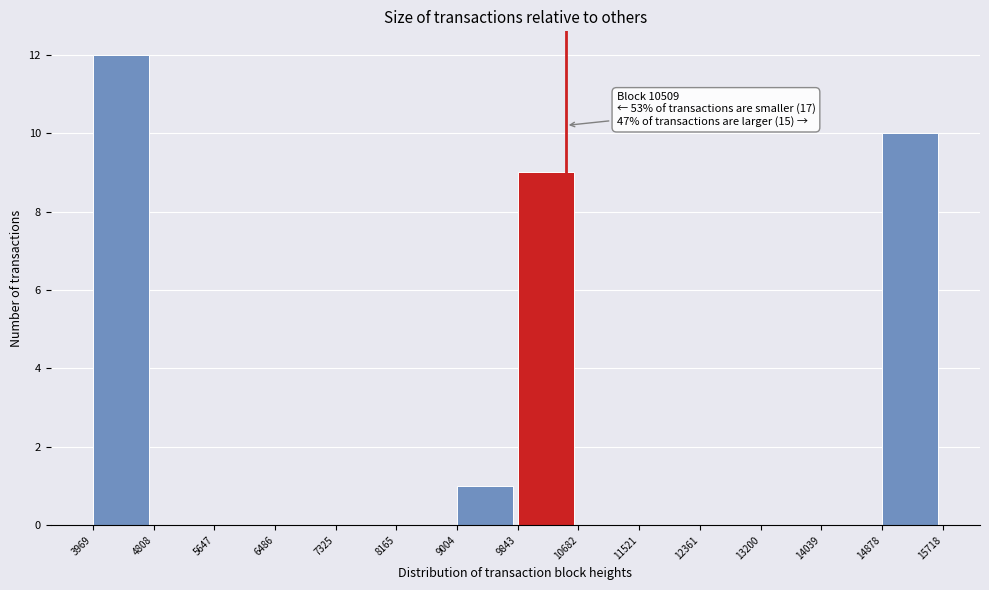

Which range on the x-axis has the tallest bar?

3969 to 4808